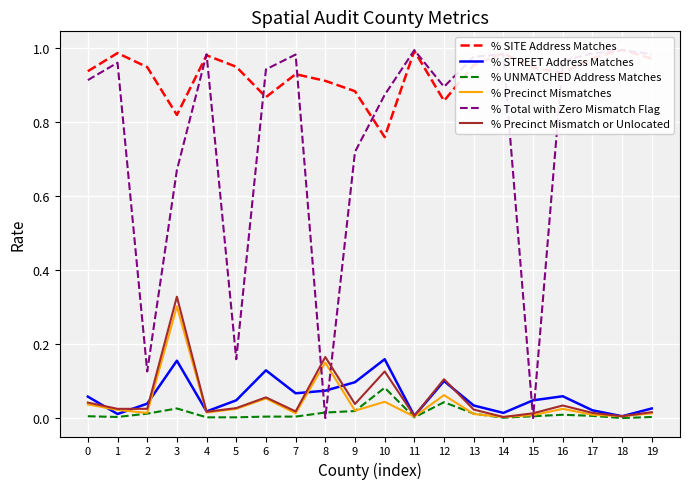

Is the value of % STREET Address Matches at 13 greater than the value of % Precinct Mismatch or Unlocated at 8?

No